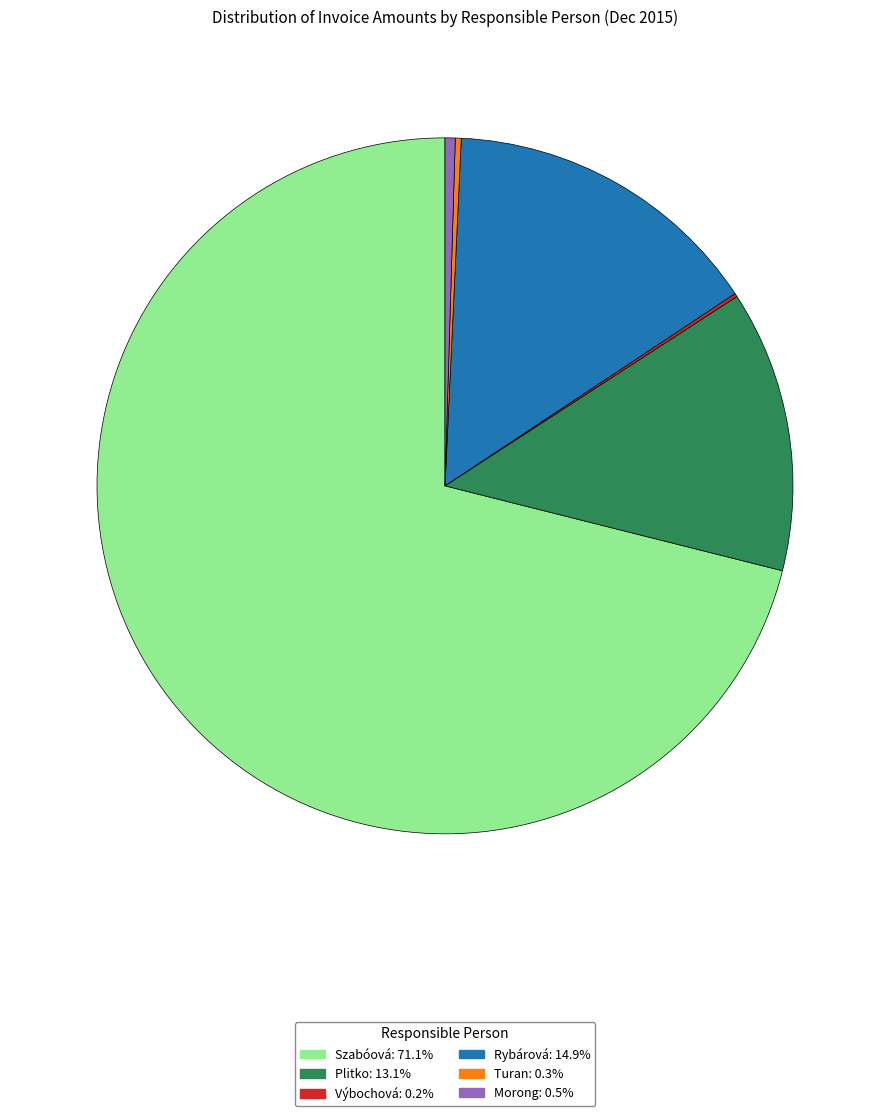

Is there a majority slice in this chart?

Yes